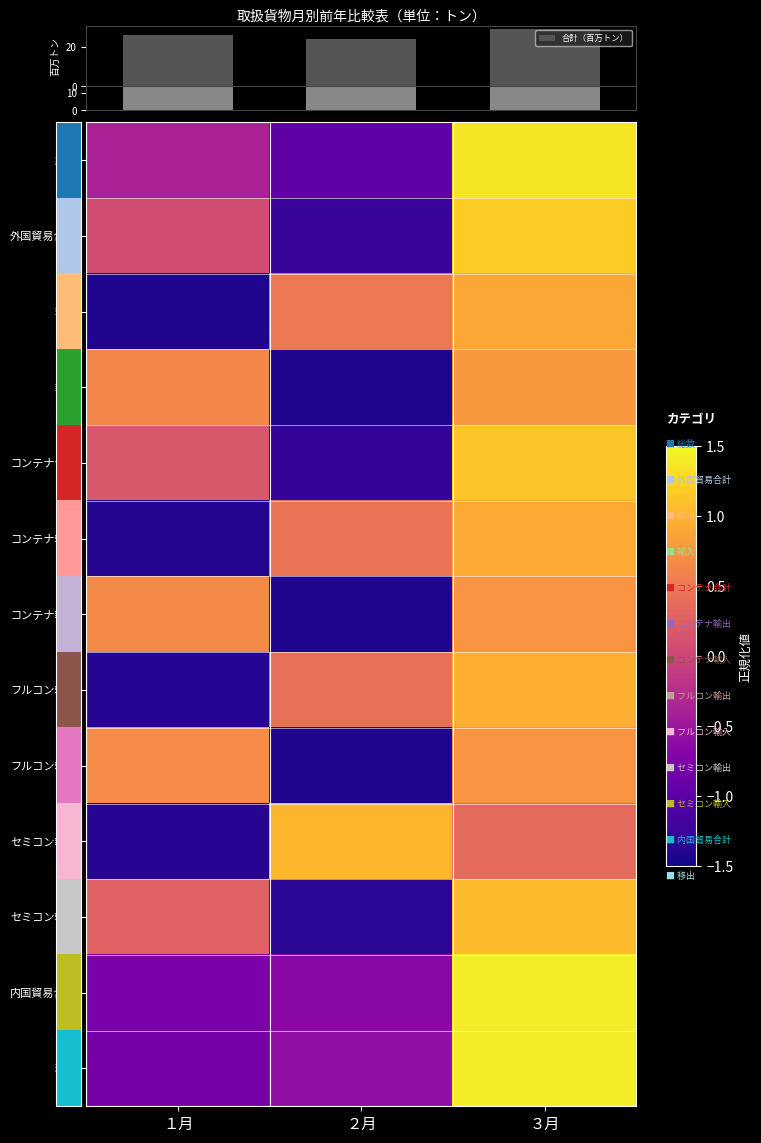

Between １月 and ２月, which is larger?

１月